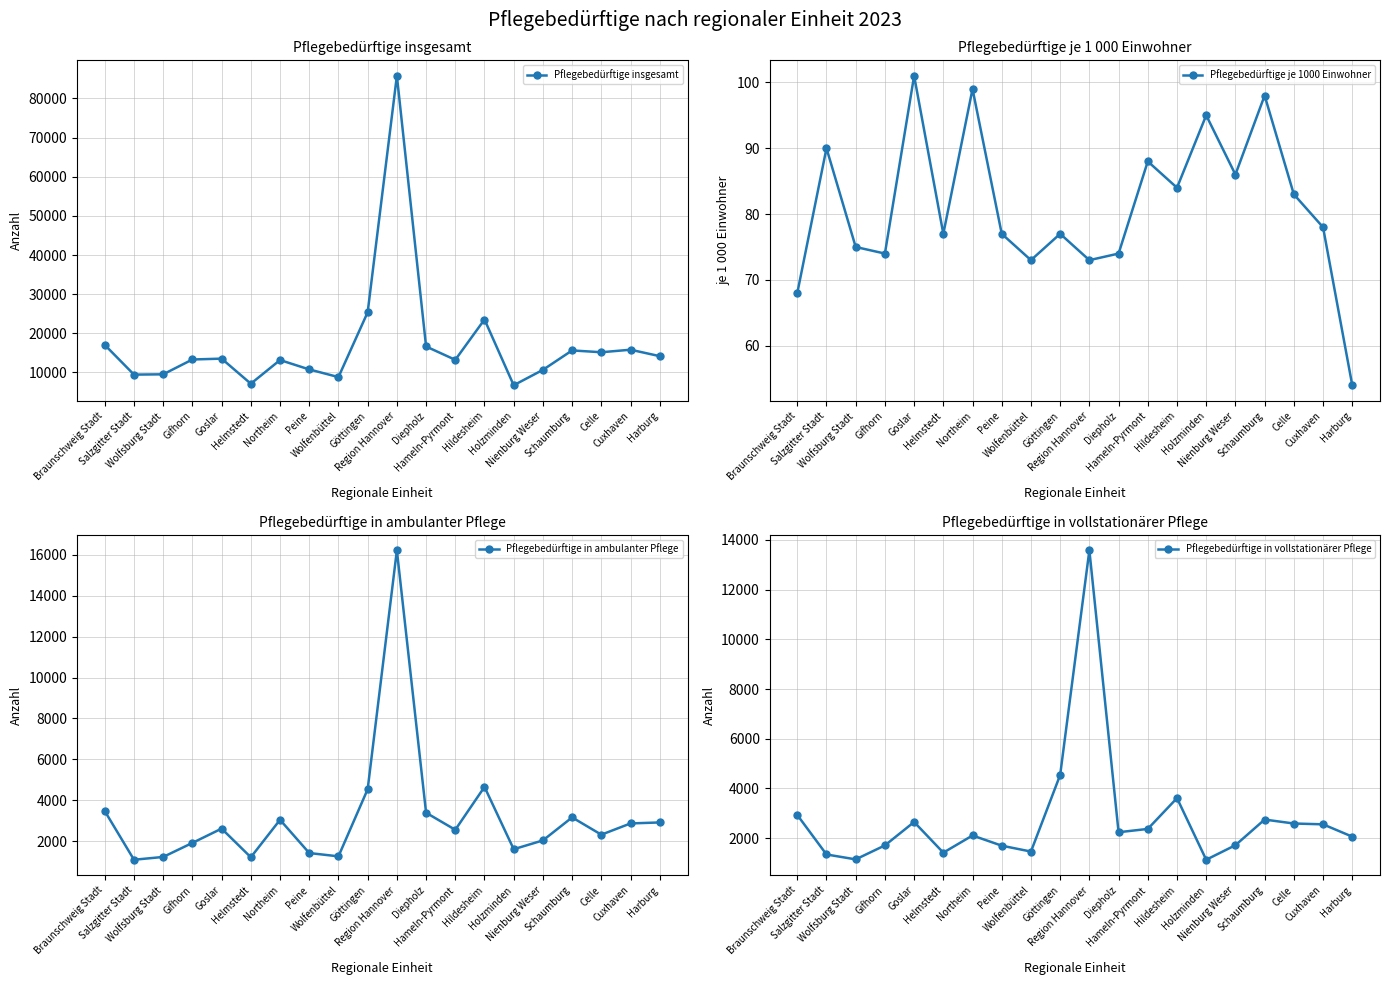

What is the sum of all Pflegebedürftige in ambulanter Pflege values?

63473